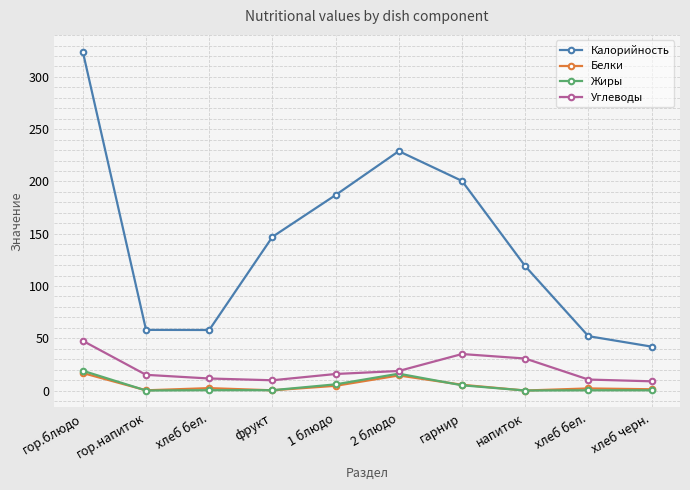

Which series changed the most between гарнир and хлеб черн.?

Калорийность